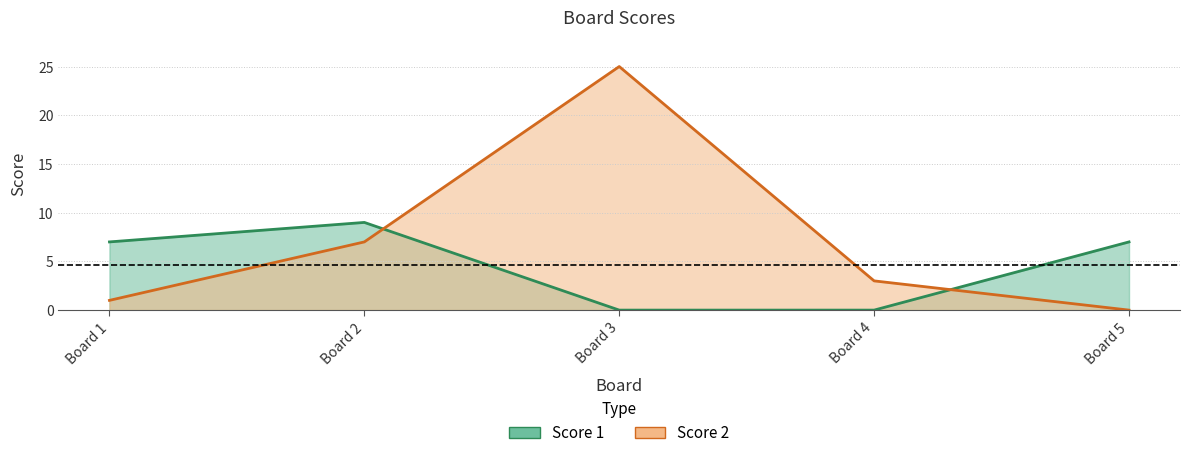

Does the chart display data point markers on the line(s)?

No